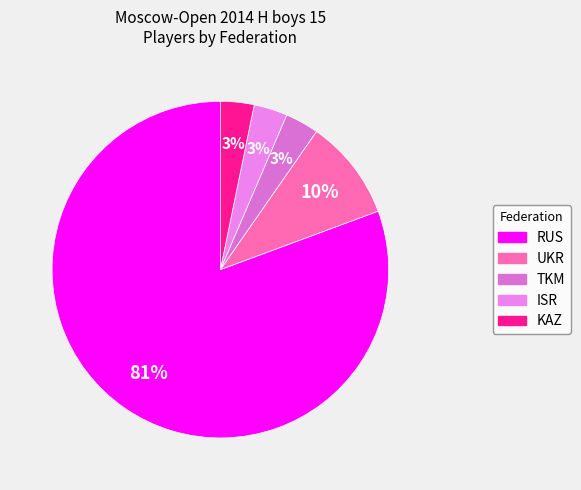

What is the largest slice in the pie chart?

RUS